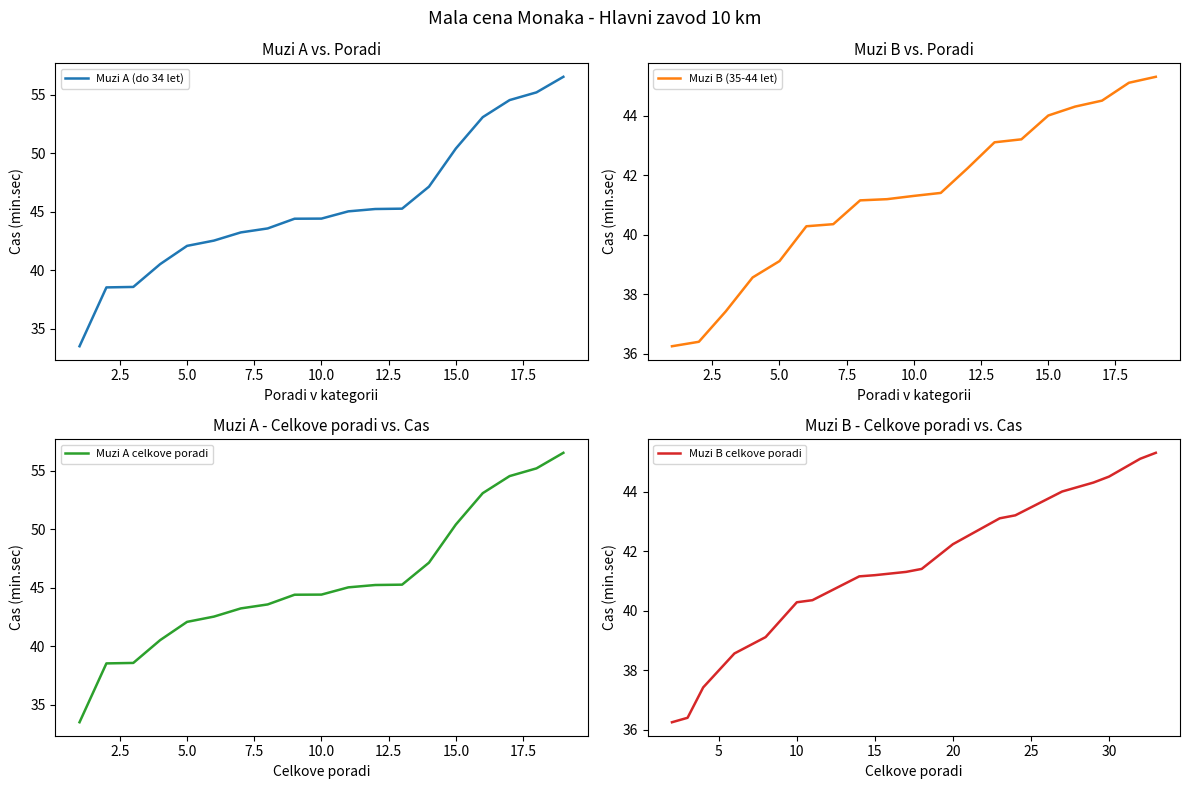

What is the maximum value for Muzi B (35-44 let)?

45.3